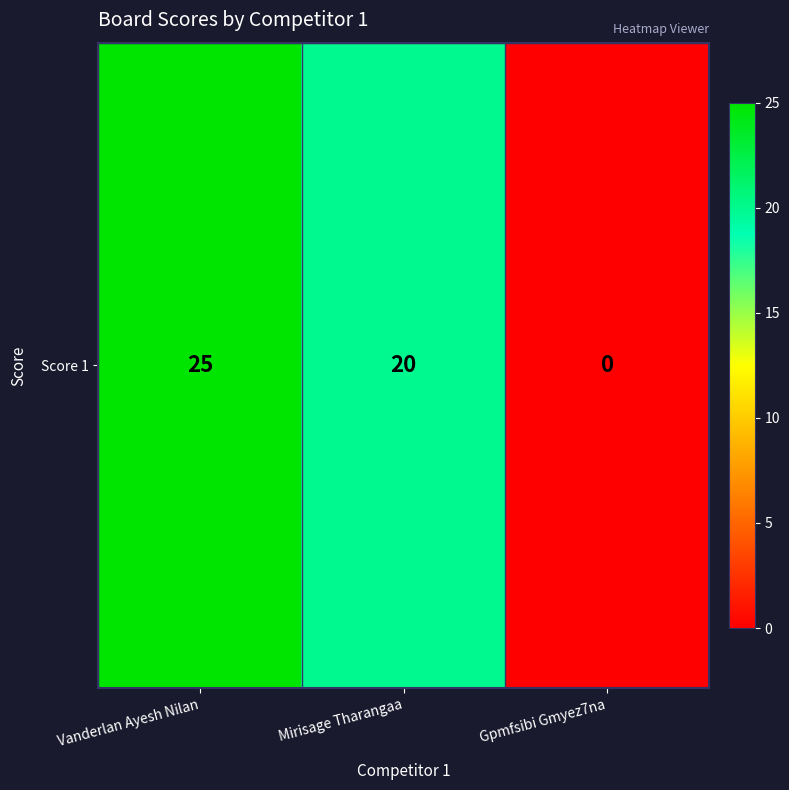

Rank the categories by value from lowest to highest.

Gpmfsibi Gmyez7na, Mirisage Tharangaa, Vanderlan Ayesh Nilan